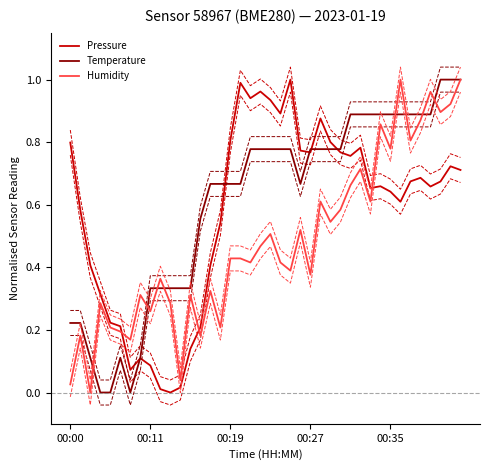

List the series in order of their overall mean, lowest first.

Humidity, Pressure, Temperature